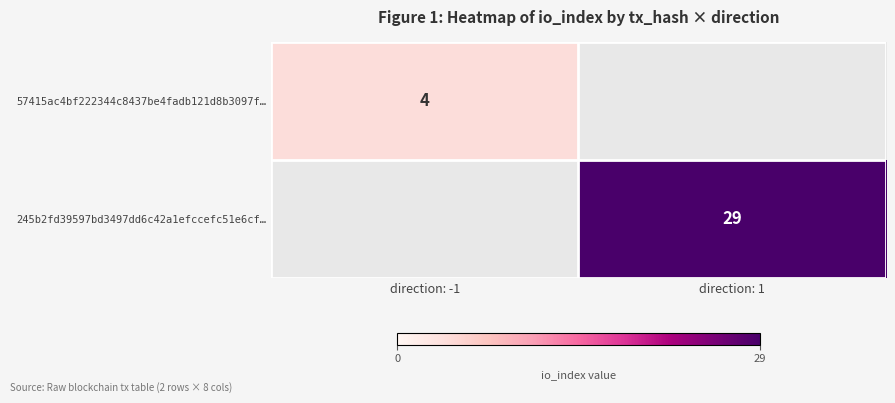

Is the value of 57415ac4bf222344c8437be4fadb121d8b3097f… at direction: -1 greater than the value of 245b2fd39597bd3497dd6c42a1efccefc51e6cf… at direction: 1?

No